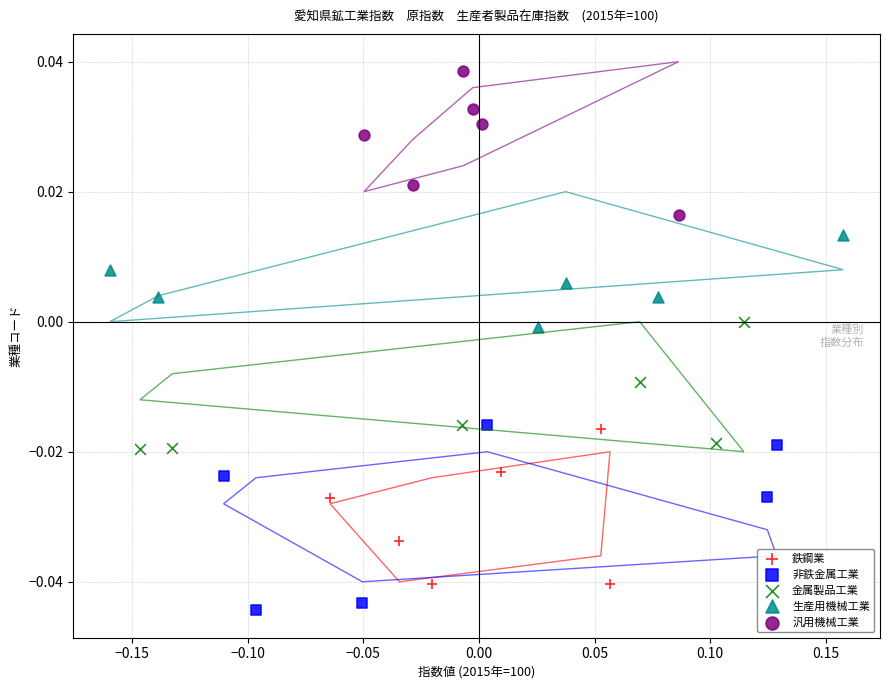

Which series contains the lowest Y value?

非鉄金属工業